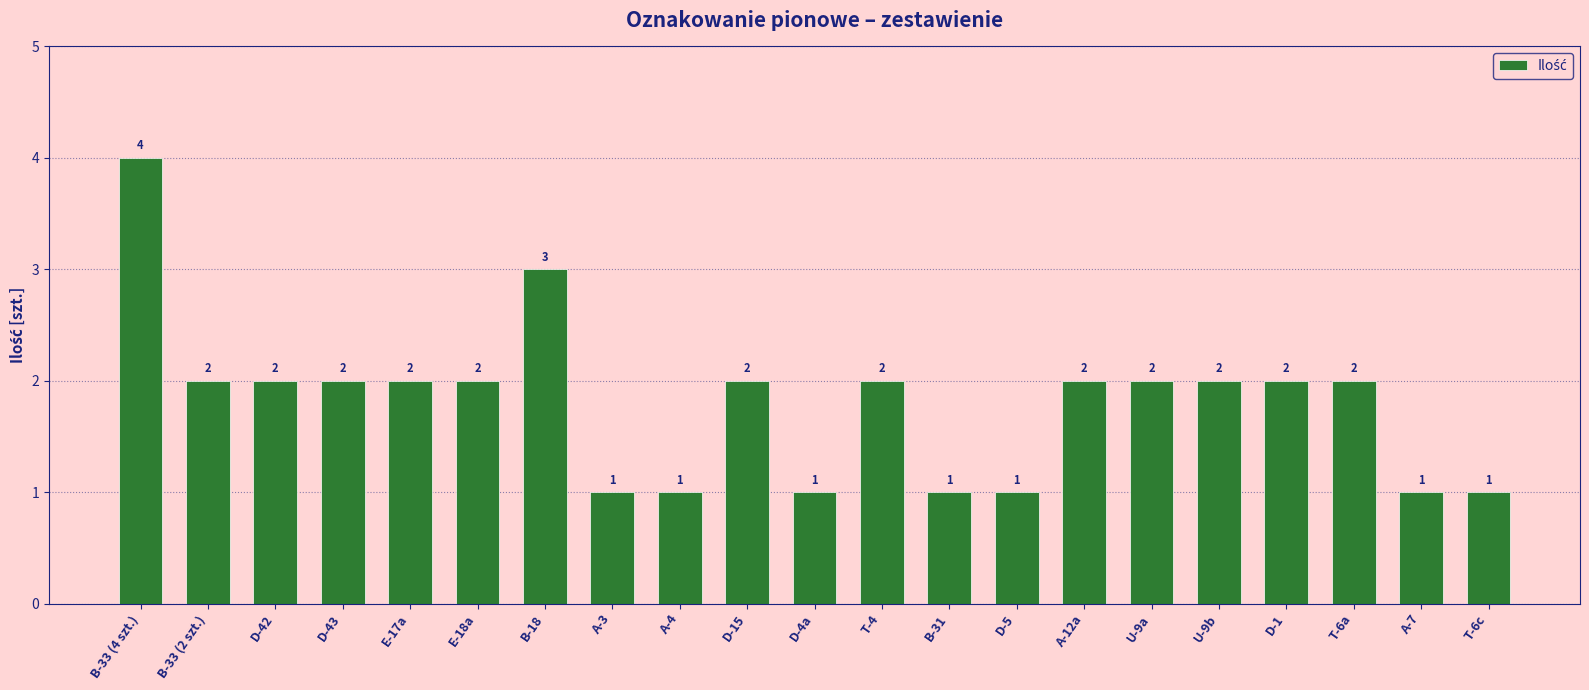

What is the difference between the maximum and second lowest values?

3